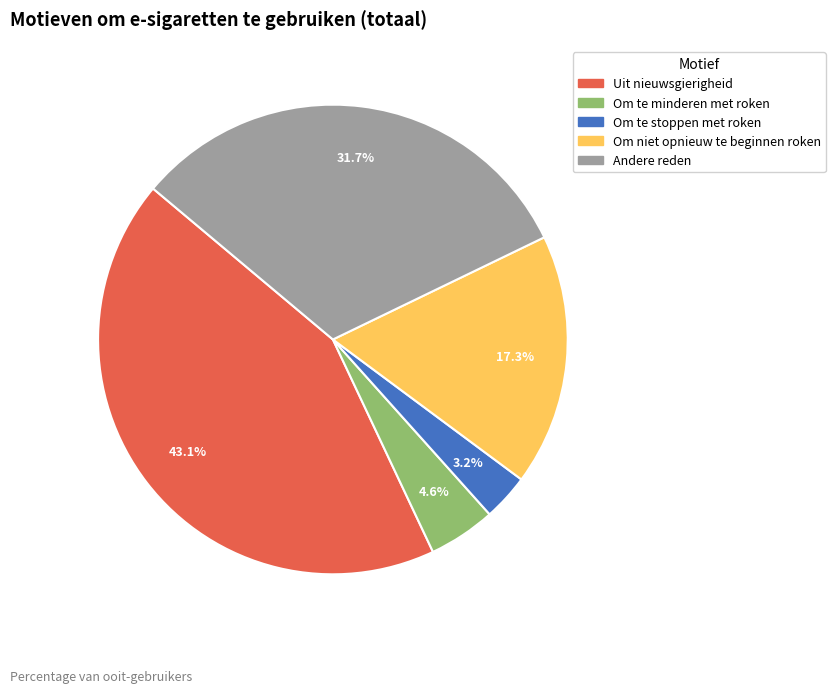

To the nearest percent, what portion does Om te stoppen met roken represent?

3%